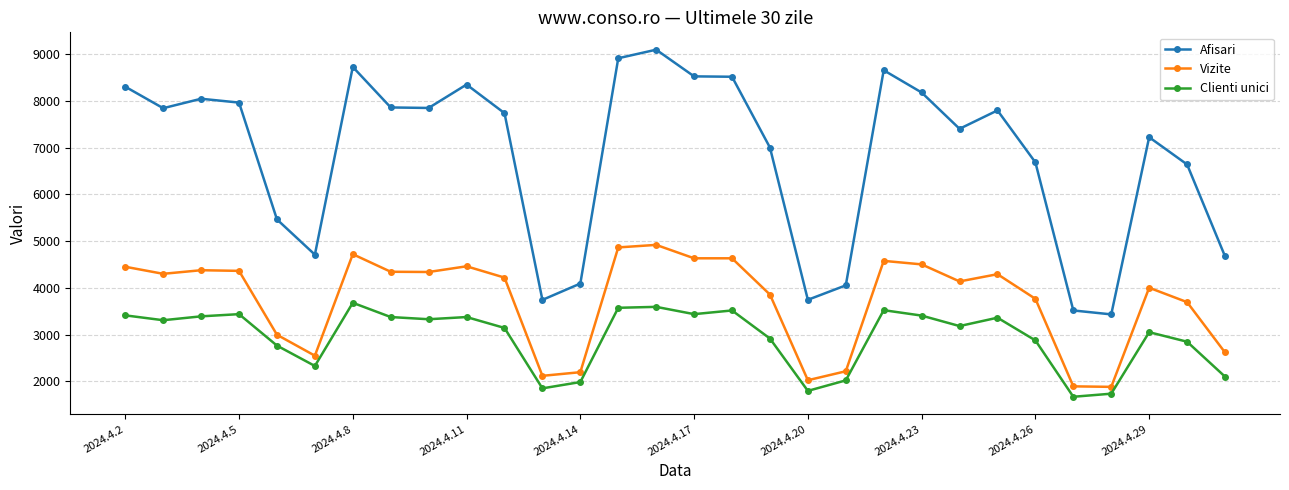

How many distinct data groups are displayed?

3